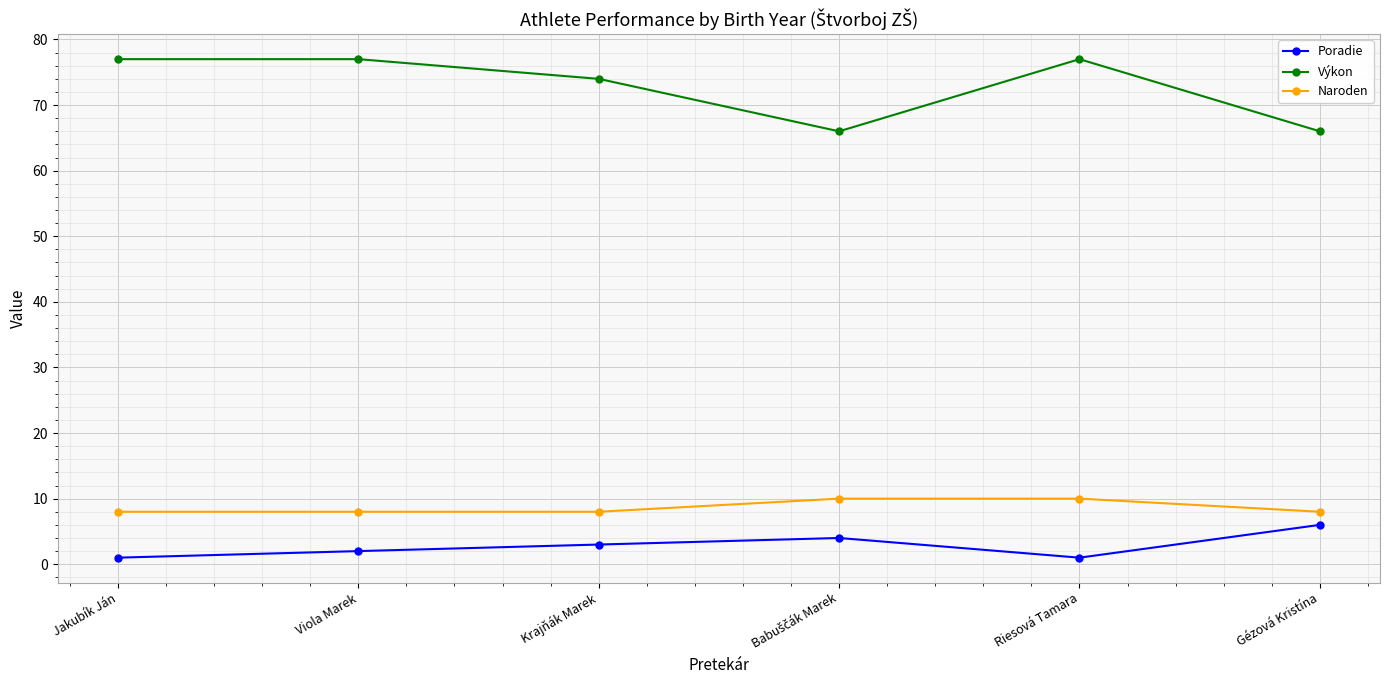

True or false: Výkon and Poradie intersect in this chart.

False